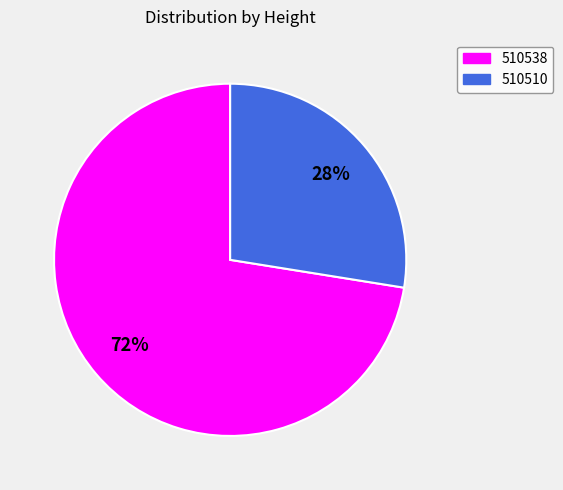

Is there any slice that represents more than half of the pie?

Yes